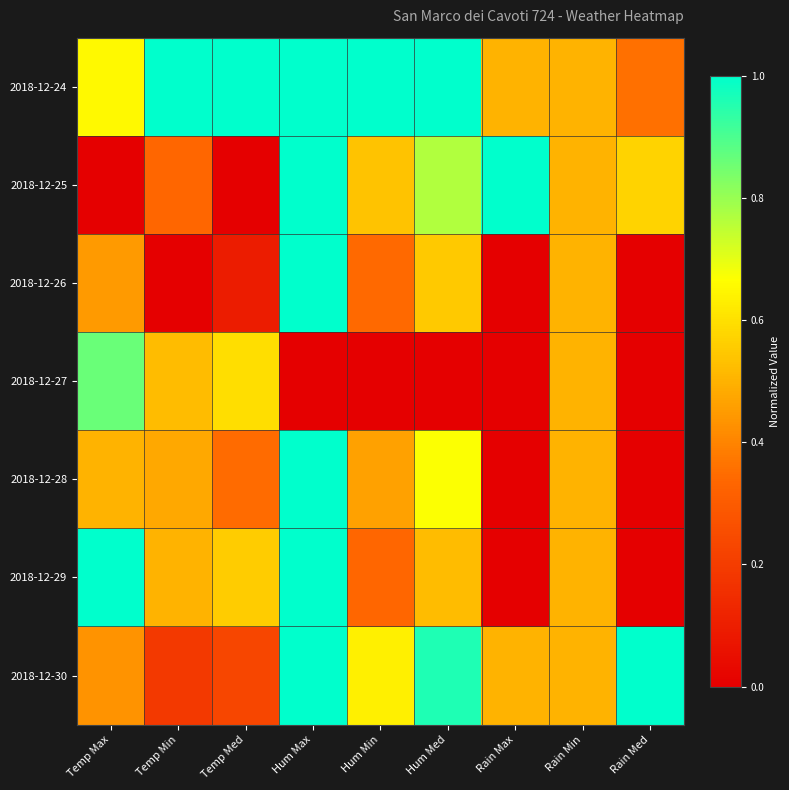

At how many categories does at least one series exceed 0?

9